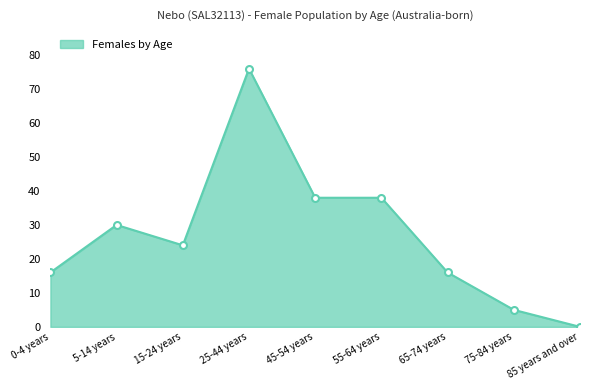

What is the average value?

27